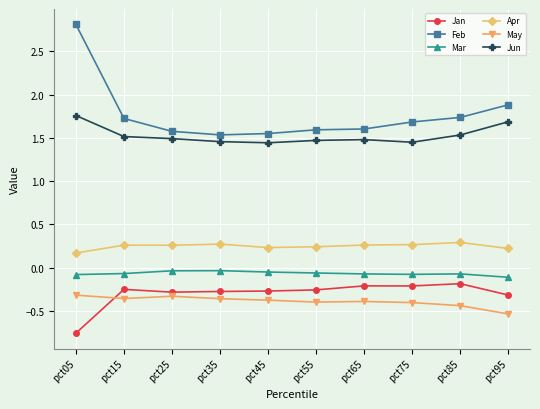

At which category does the chart reach its minimum across all series?

pct05